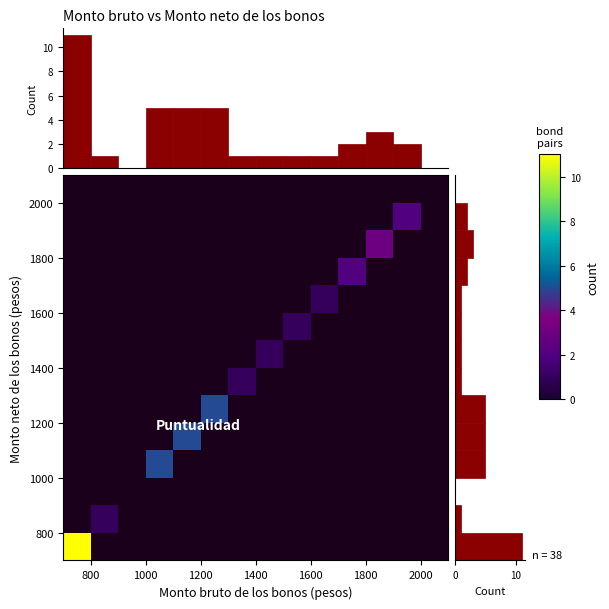

The value of row_8 at 1600 is -1. True or false?

False